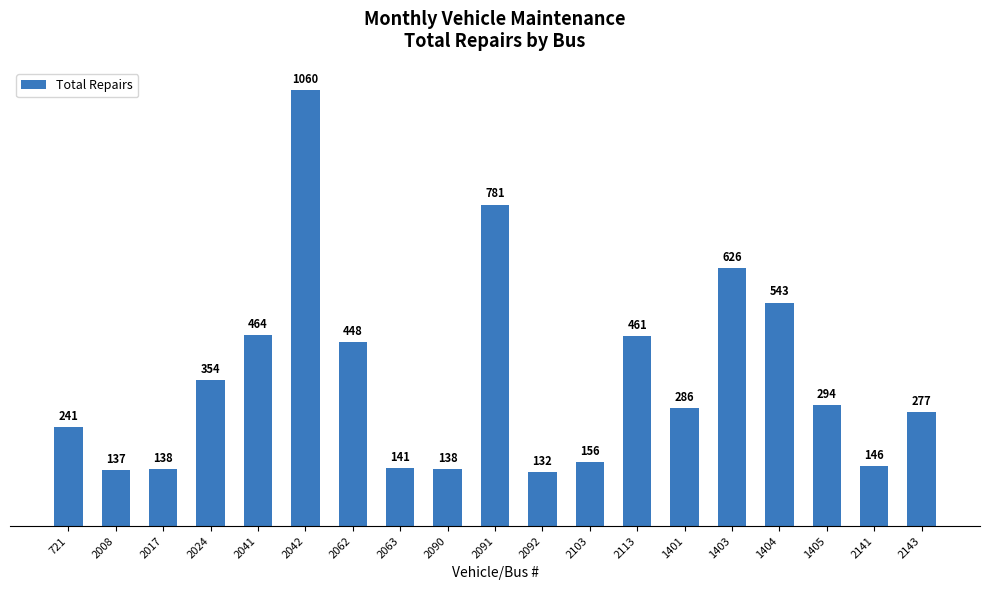

Reading right to left, what are all the values shown in this chart?

2143=277	2141=146	1405=294	1404=543	1403=626	1401=286	2113=461	2103=156	2092=132	2091=781	2090=138	2063=141	2062=448	2042=1060	2041=464	2024=354	2017=138	2008=137	721=241